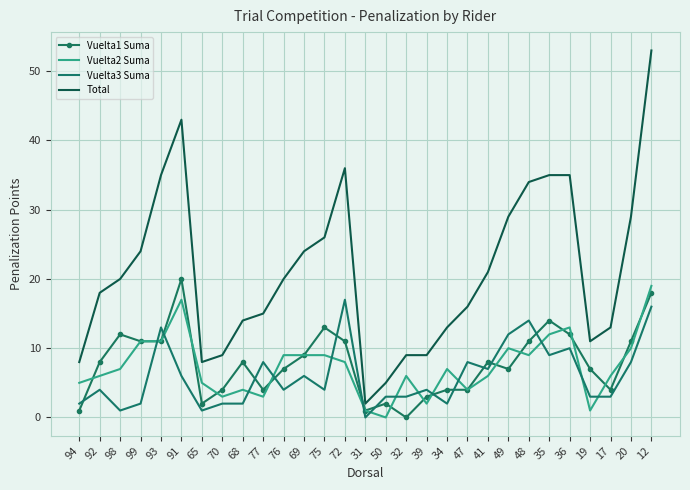

The value of Vuelta1 Suma at 50 is 2. True or false?

True